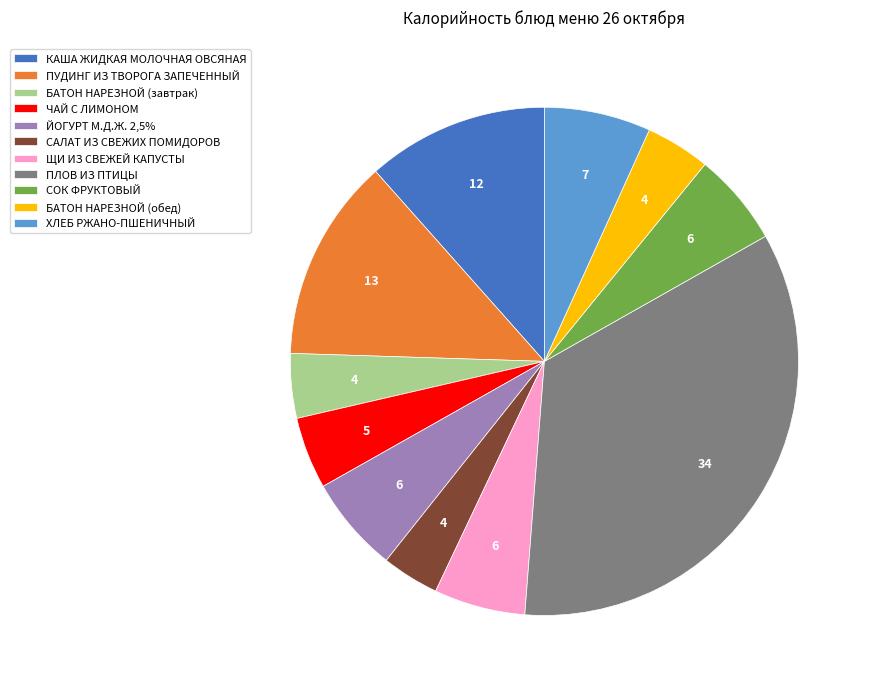

True or false: ЙОГУРТ М.Д.Ж. 2,5% accounts for 1% of the total.

False